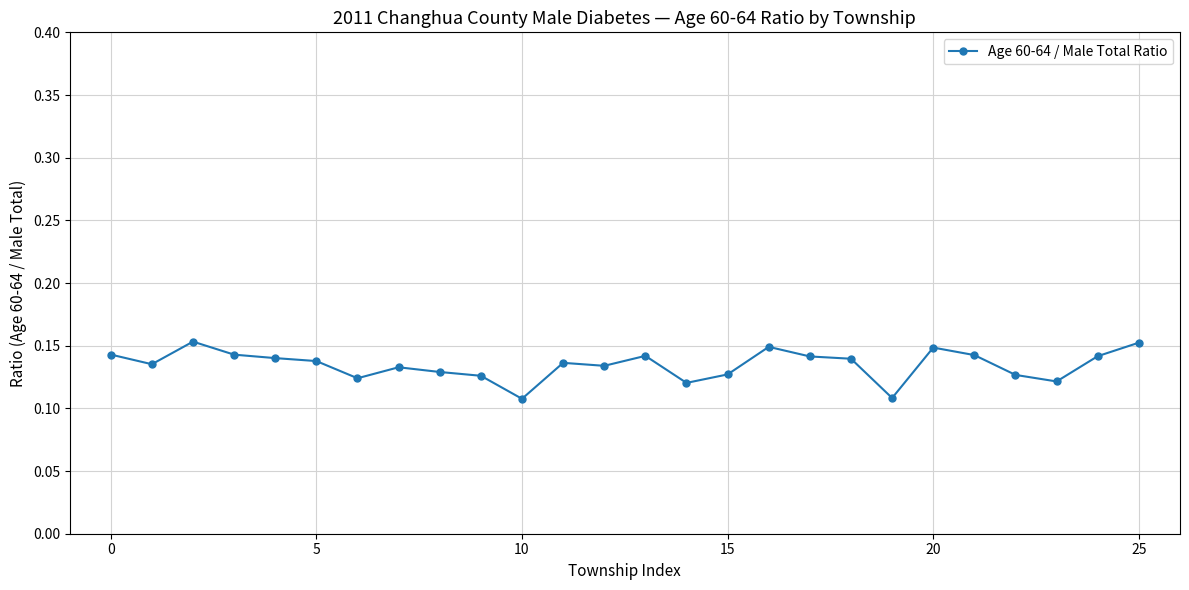

What is the sum of all values?

3.5